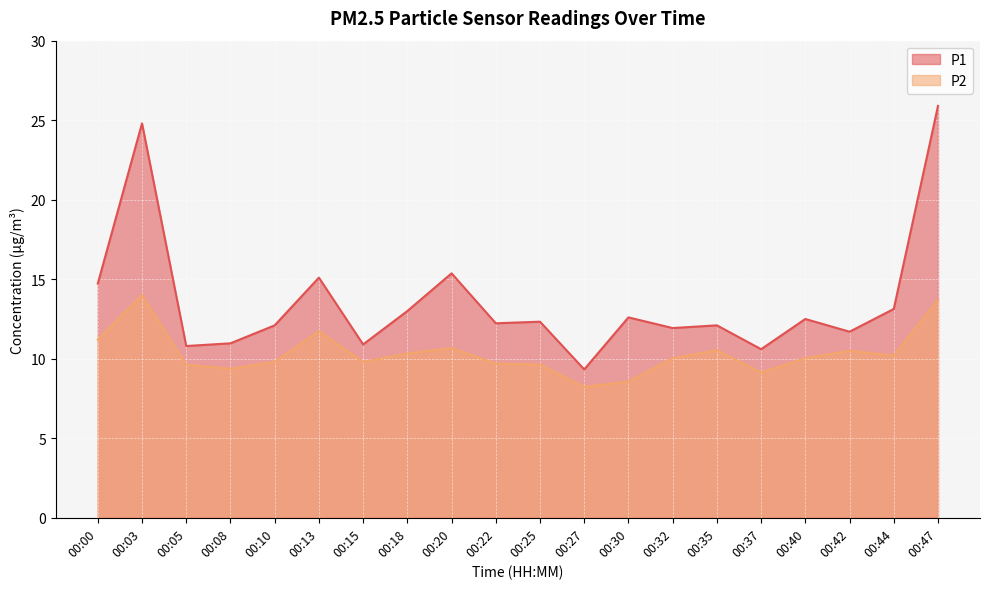

At how many categories does at least one series exceed 14?

5